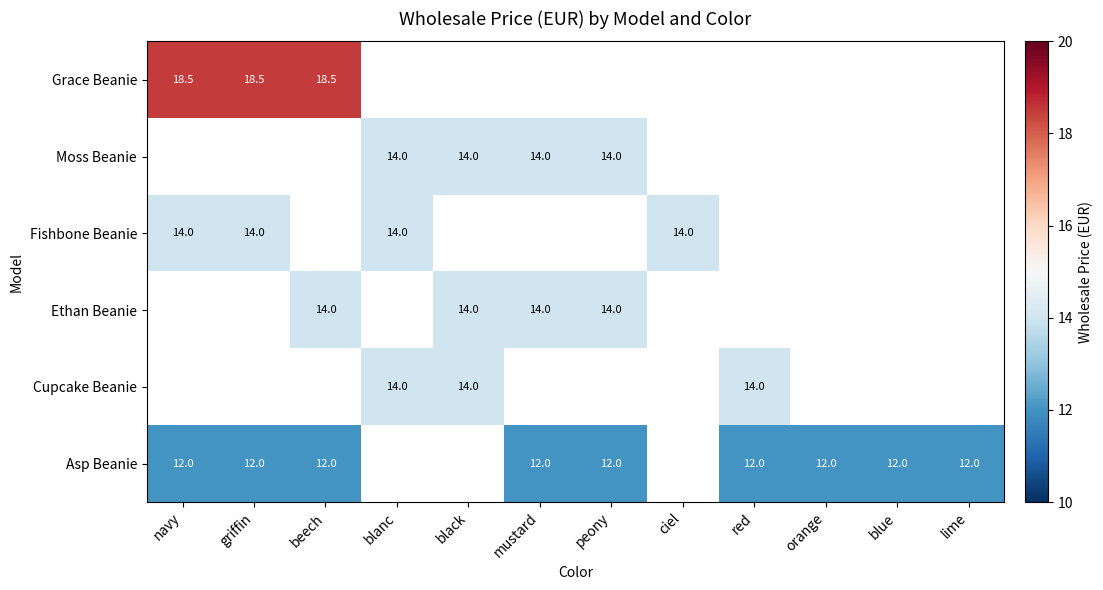

Which label corresponds to the largest value in the chart?

navy